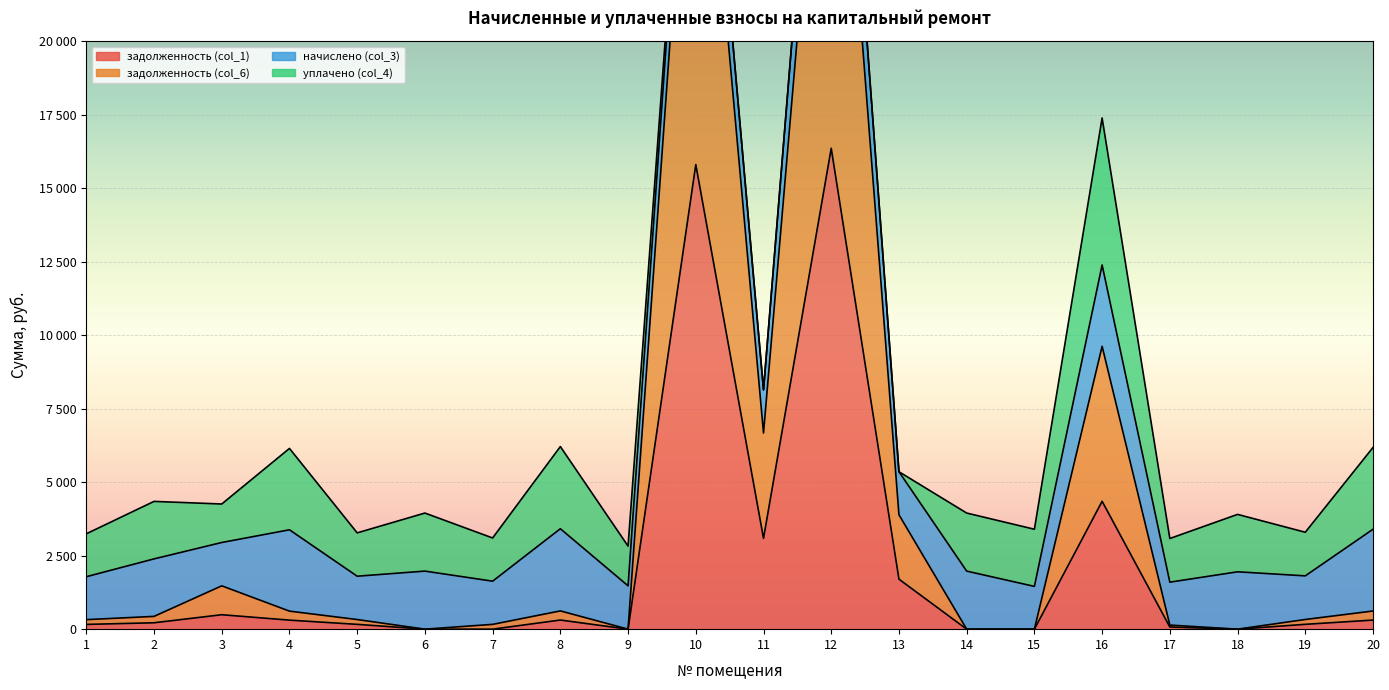

Between 16 and 15, which is larger?

16